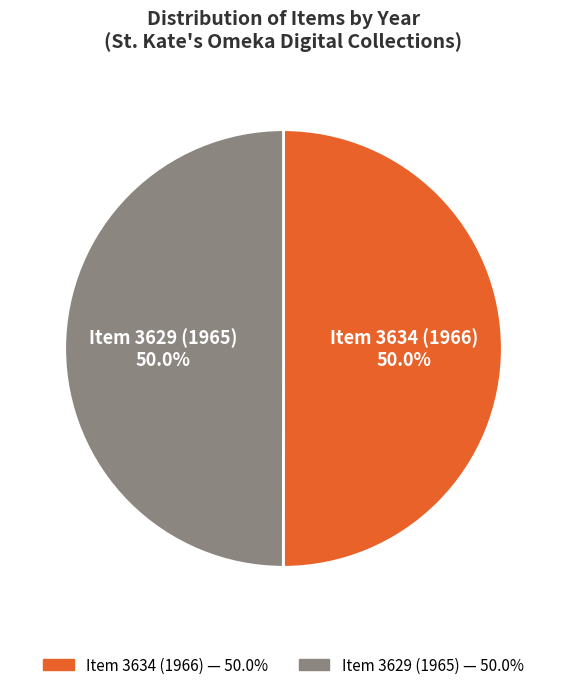

Do Item 3629 (1965) and Item 3634 (1966) together represent more than half of the pie?

Yes